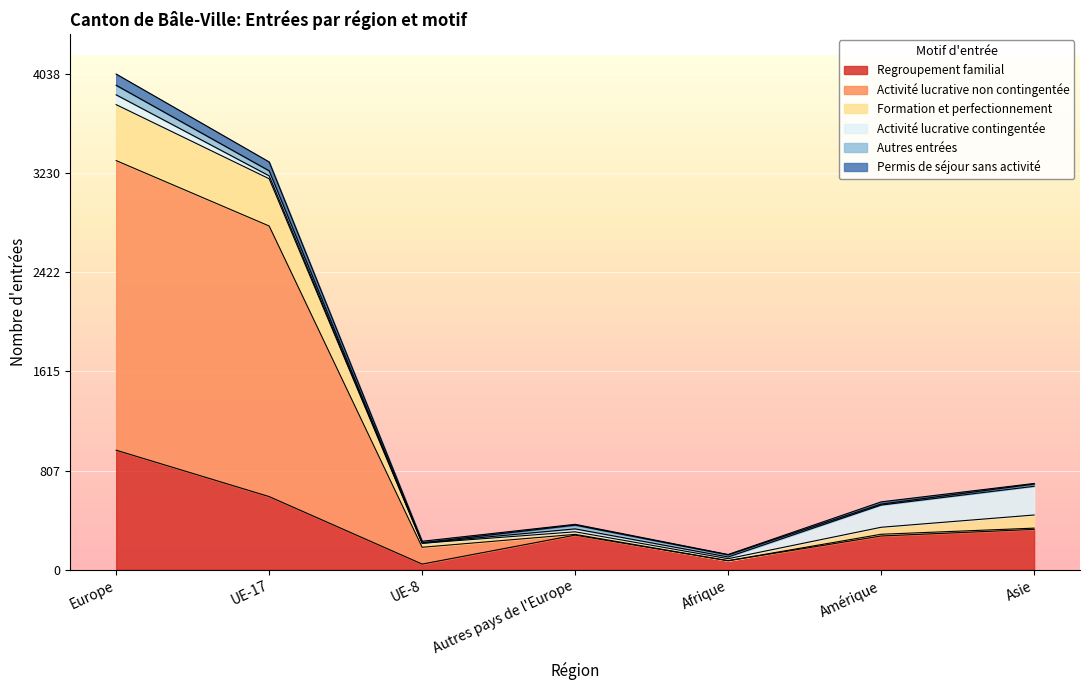

What is the label of the 7th point from the left?

Asie